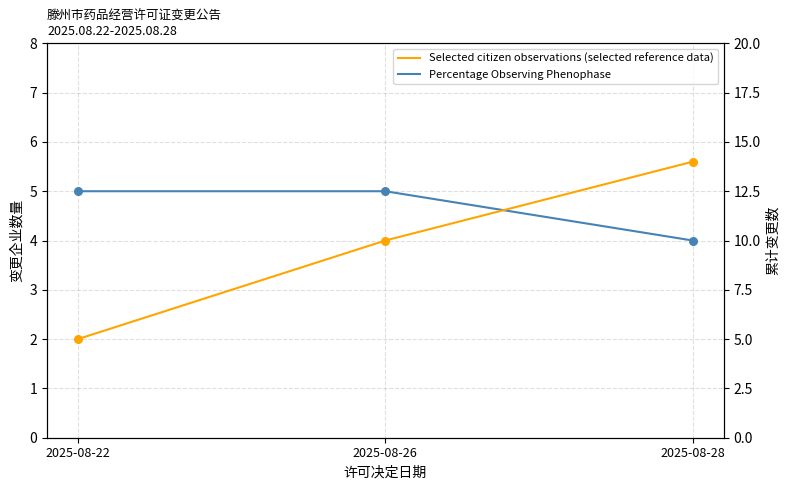

At how many categories does at least one series exceed 8?

2